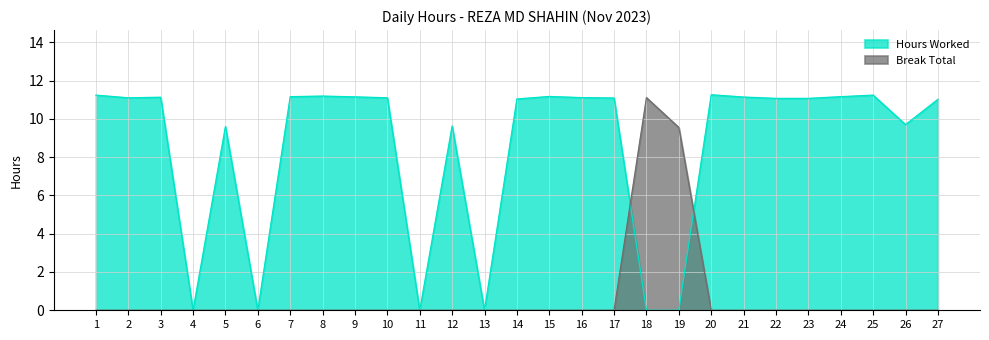

How many intersections are there between Hours Worked and Break Total?

2